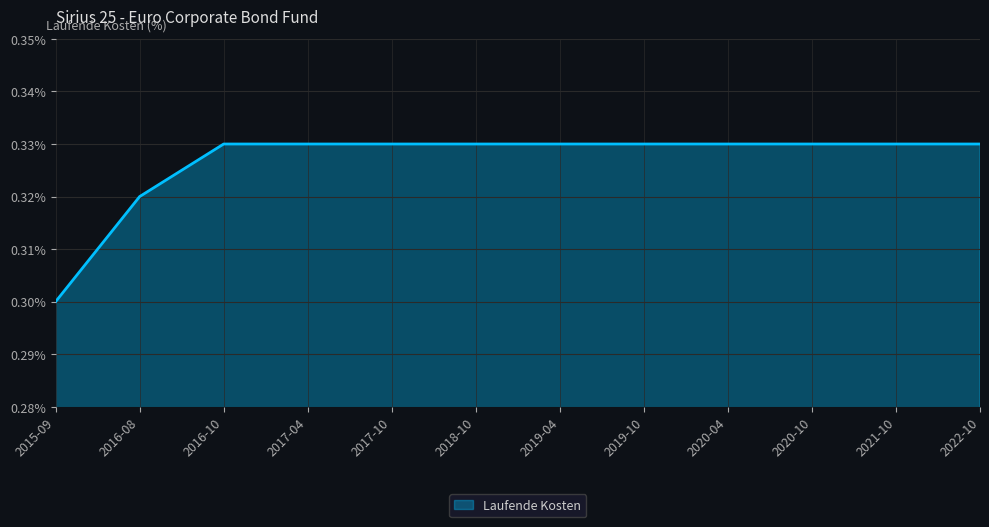

Does the chart have visible grid lines?

Yes